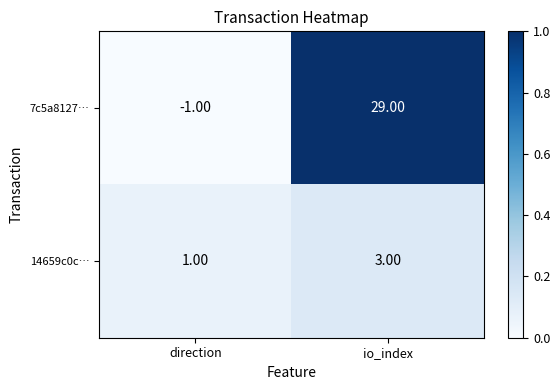

At which label does 7c5a8127… reach its peak?

io_index